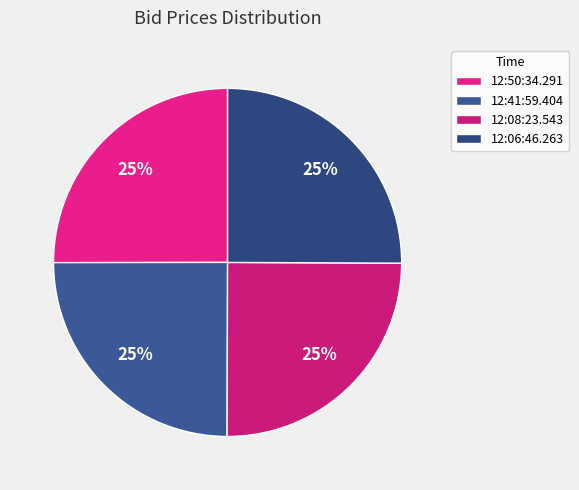

To the nearest percent, what is the combined percentage of 12:41:59.404 and 12:06:46.263?

50%